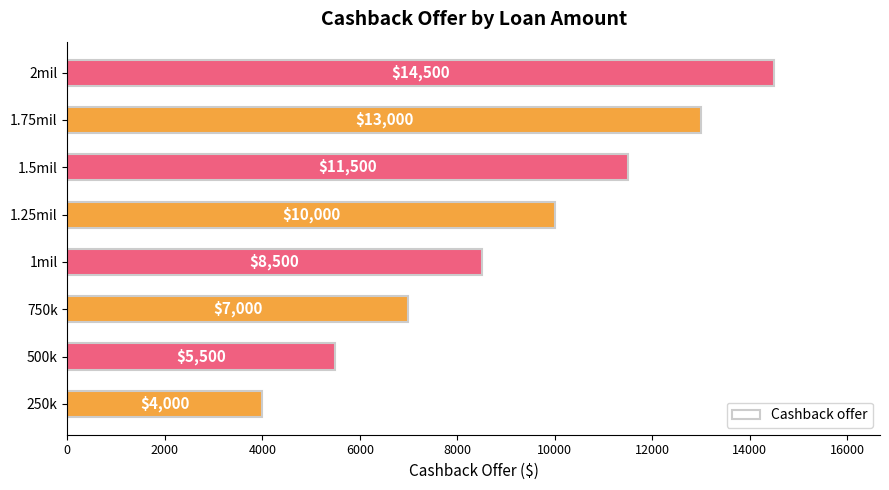

What is the difference between the maximum and minimum values?

10500